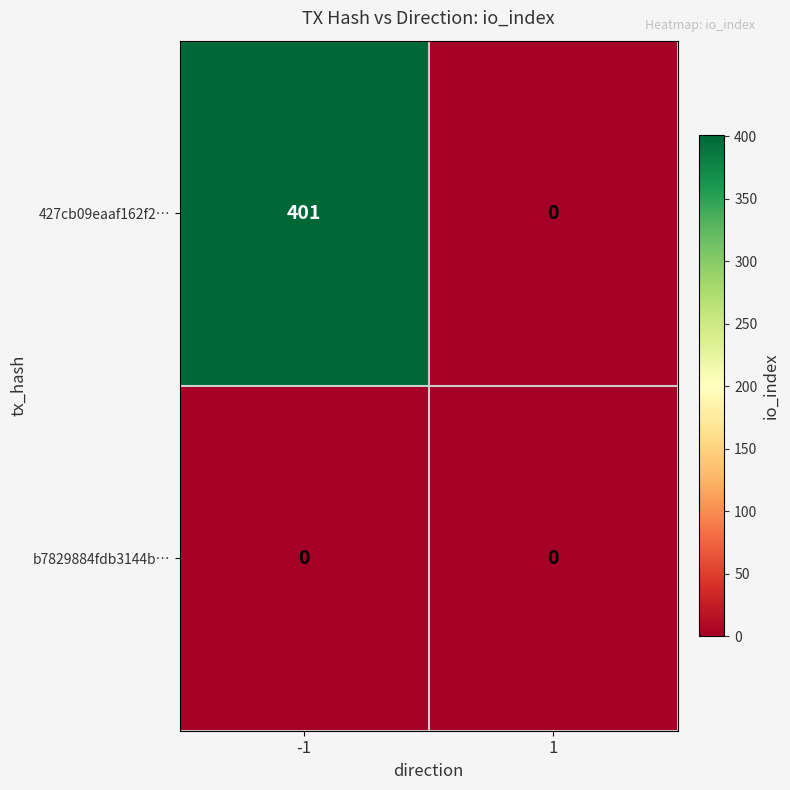

What is the sum of all 427cb09eaaf162f2… values?

401